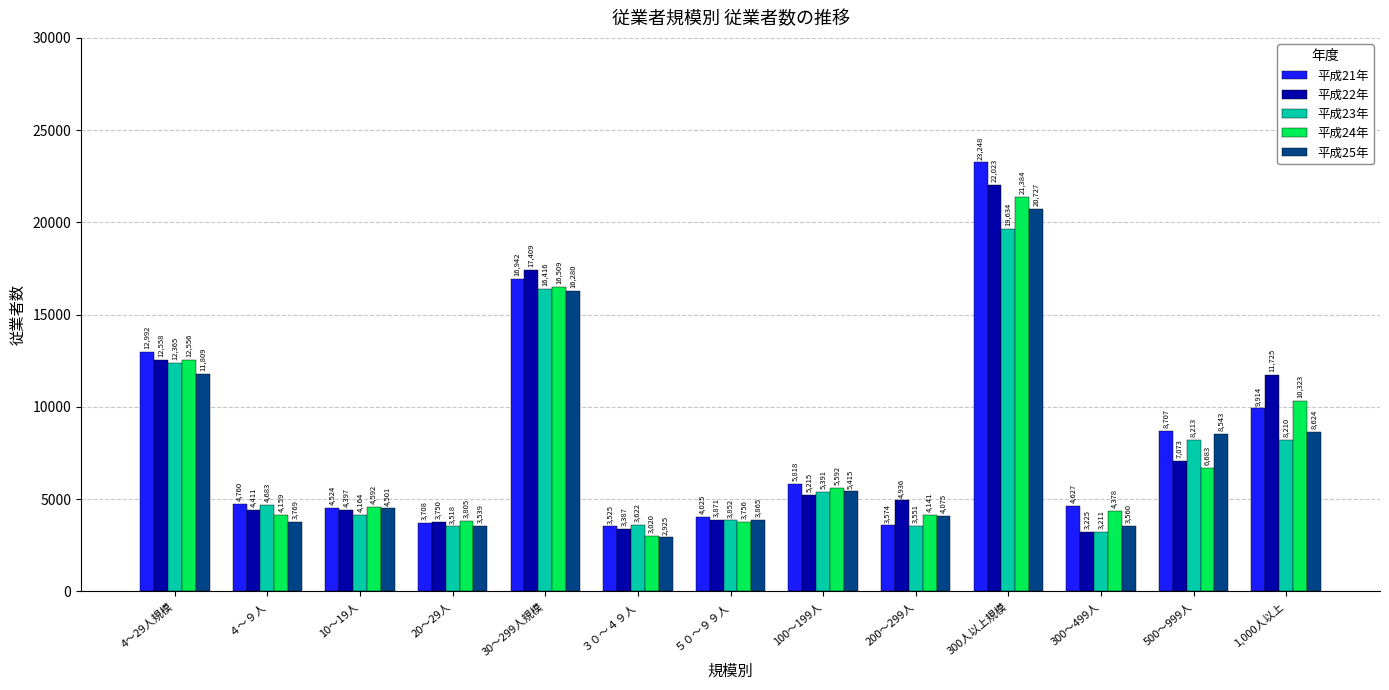

Is it true that 平成25年 equals 8543 at 500～999人?

True